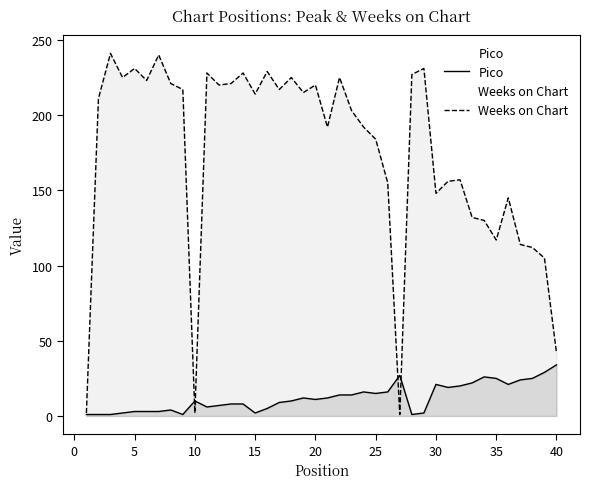

Which series has the widest spread of values?

Weeks on Chart